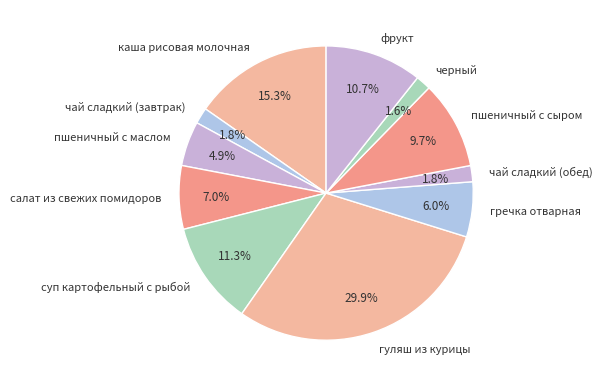

Is it true that фрукт is 1% of the pie?

False